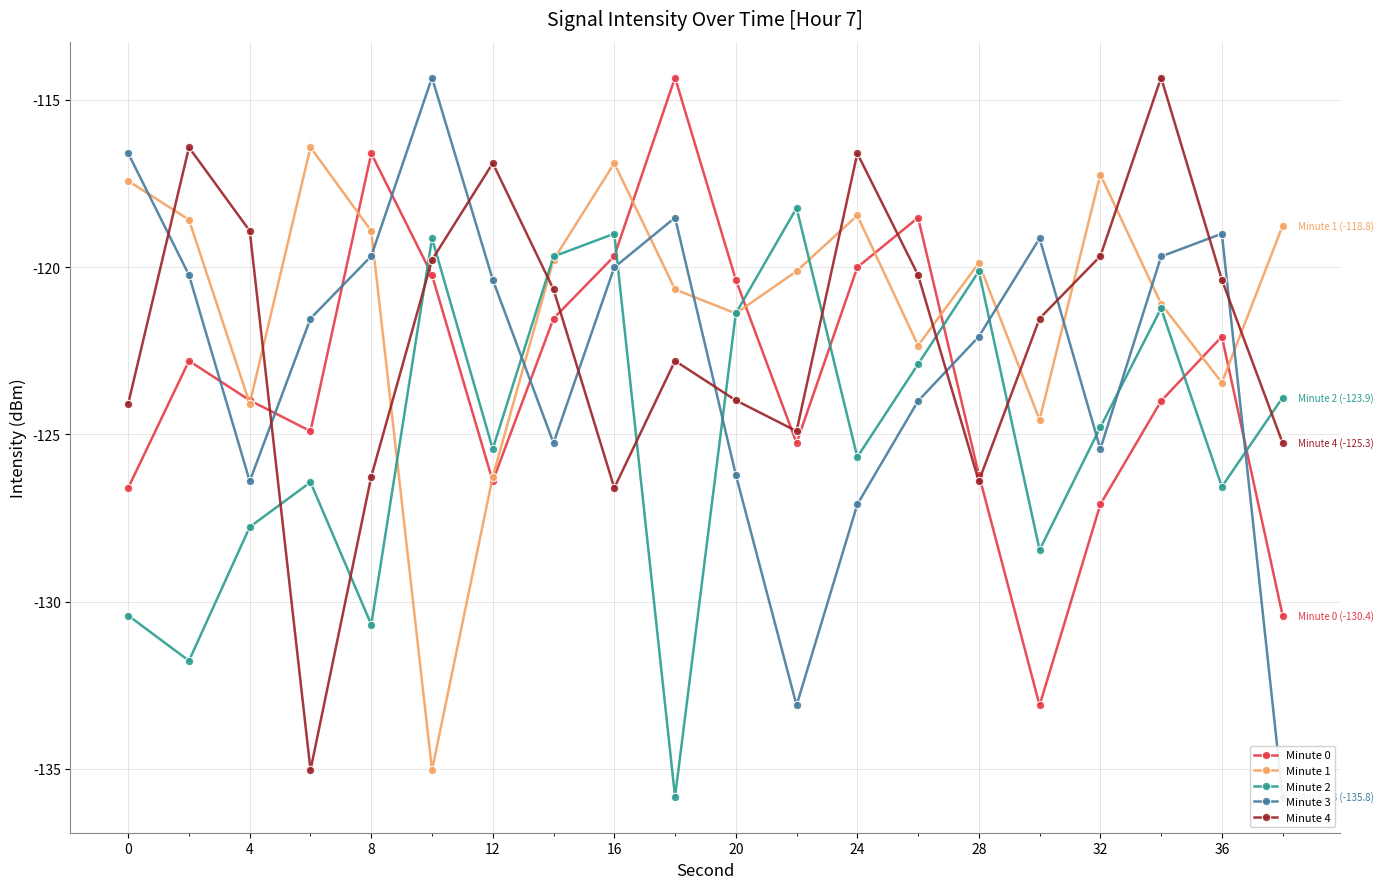

How many intersections are there between Minute 4 and Minute 3?

9